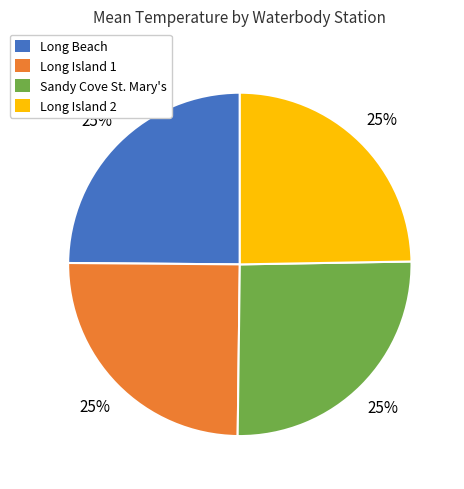

The Sandy Cove St. Mary's slice represents 37% of the pie. True or false?

False